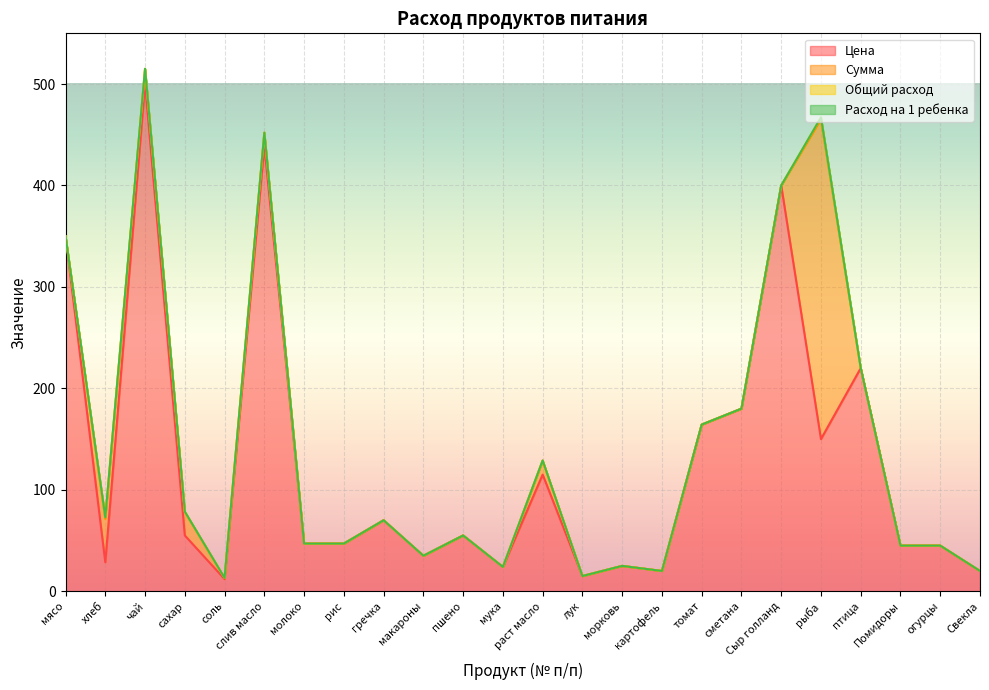

Which series changed the most between соль and морковь?

Цена